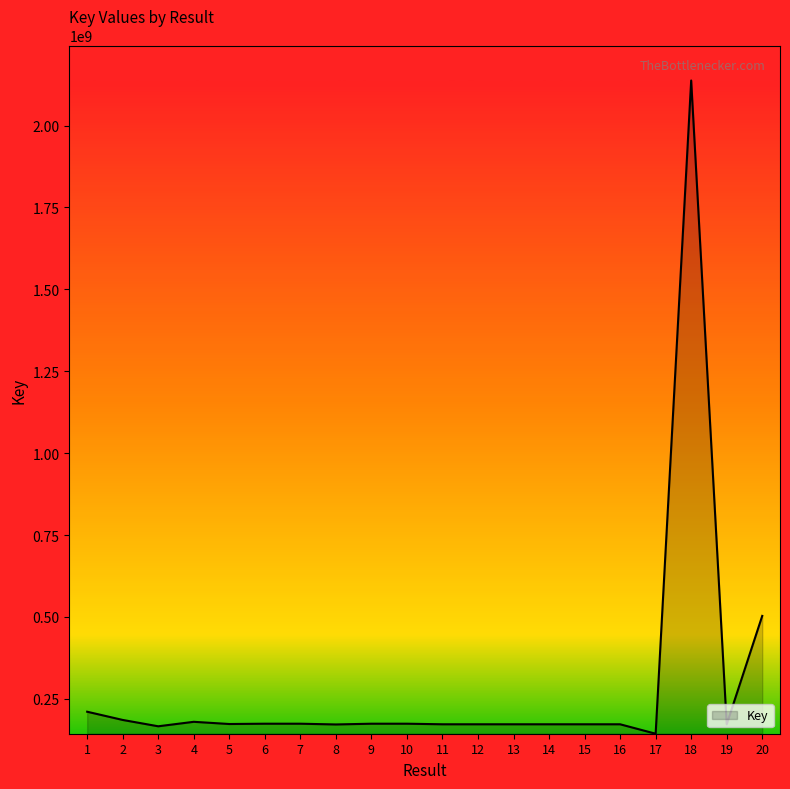

How many distinct data groups are displayed?

1